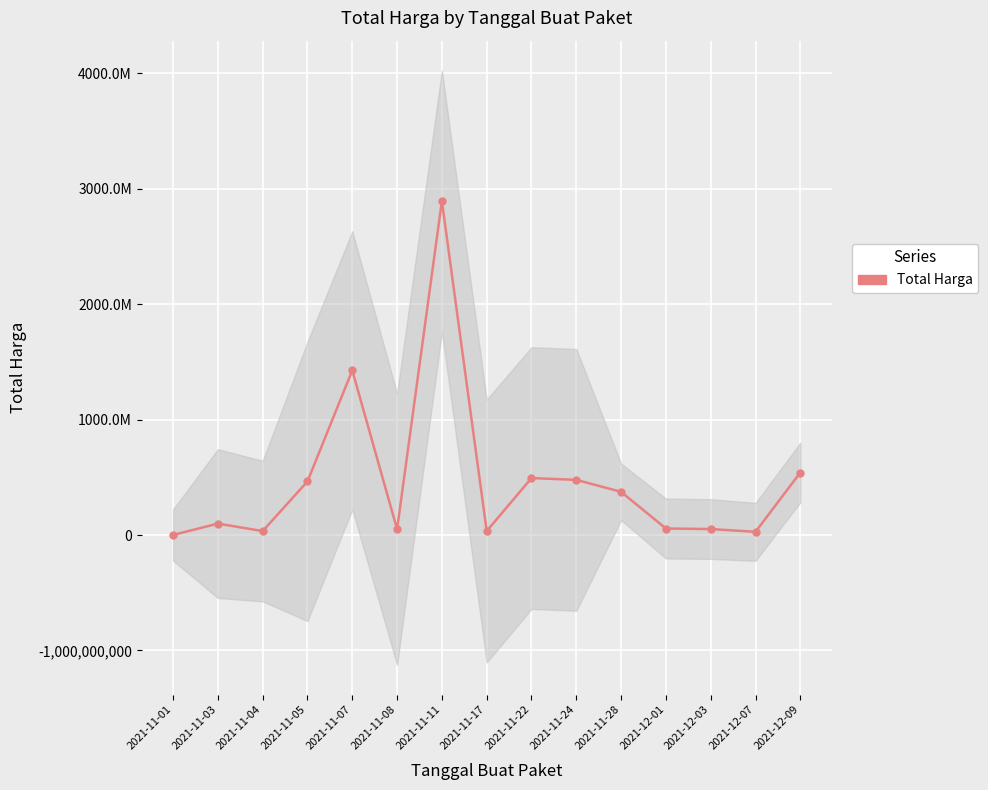

How many data points are less than 98772570?

7